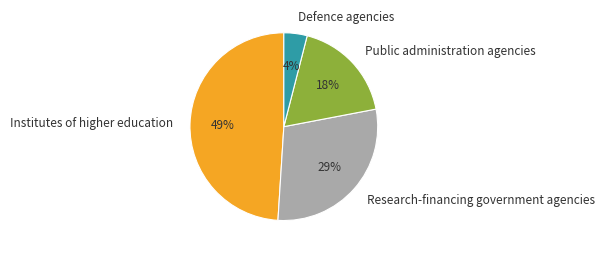

Is the sum of Public administration agencies and Institutes of higher education greater than half?

Yes